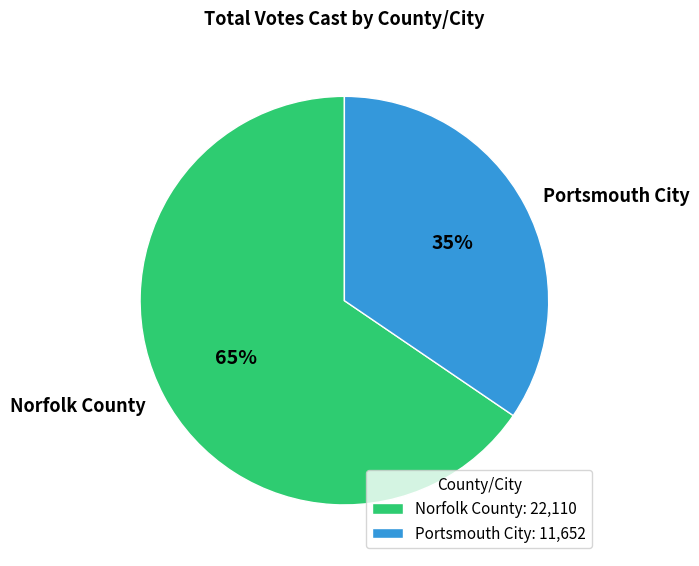

What is the ratio of the value at Portsmouth City to the value at Norfolk County?

0.5